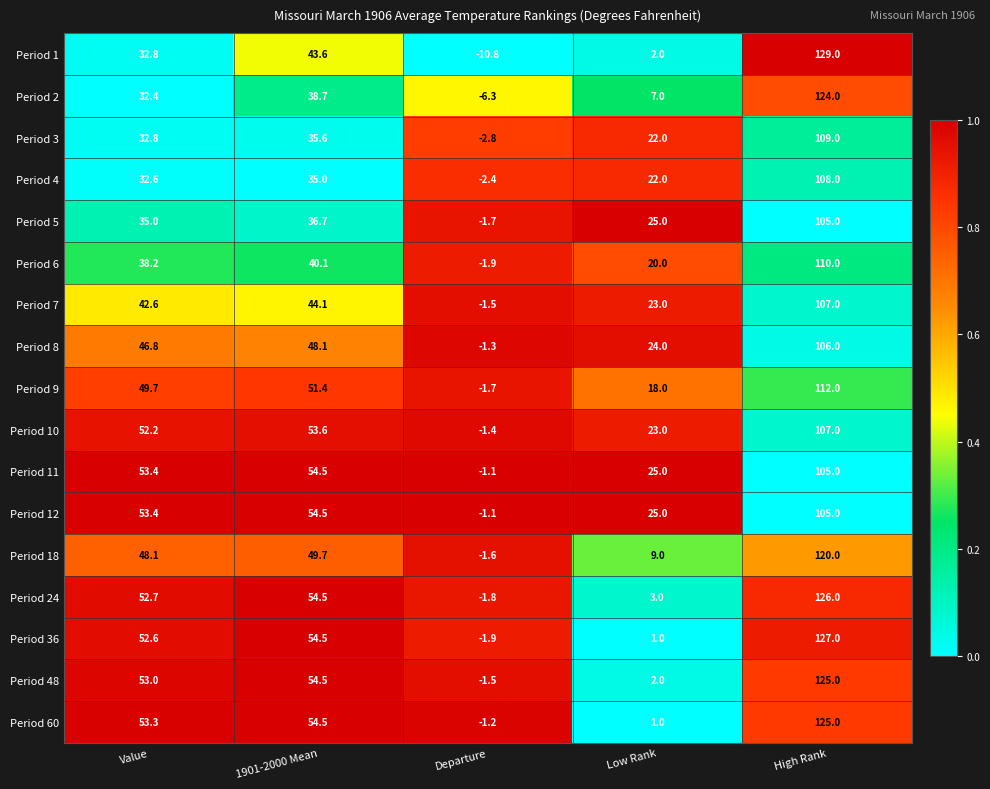

At which category does the chart reach its peak across all series?

High Rank